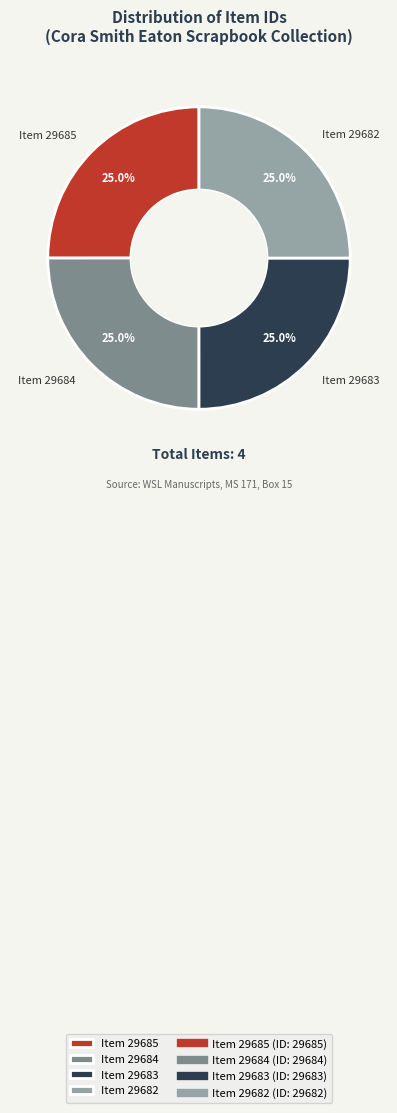

Approximately how many times larger is the value at Item 29685 compared to Item 29682?

1.0